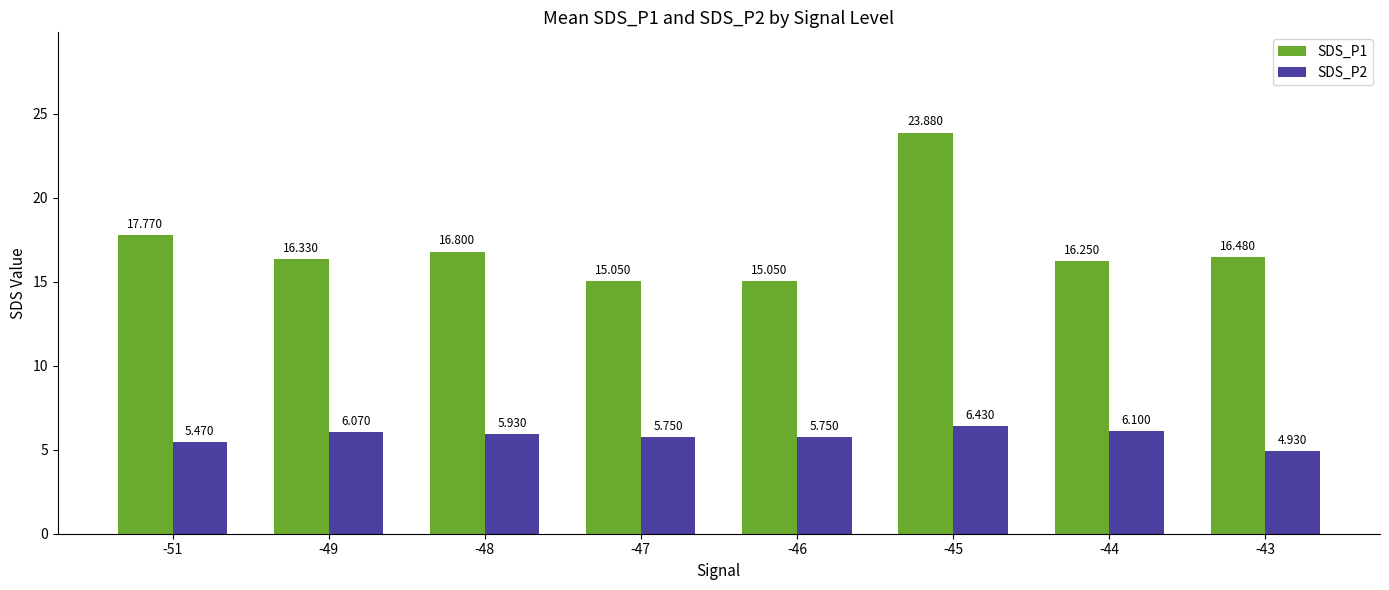

The SDS_P1 series shows 8.1 at -47. True or false?

False